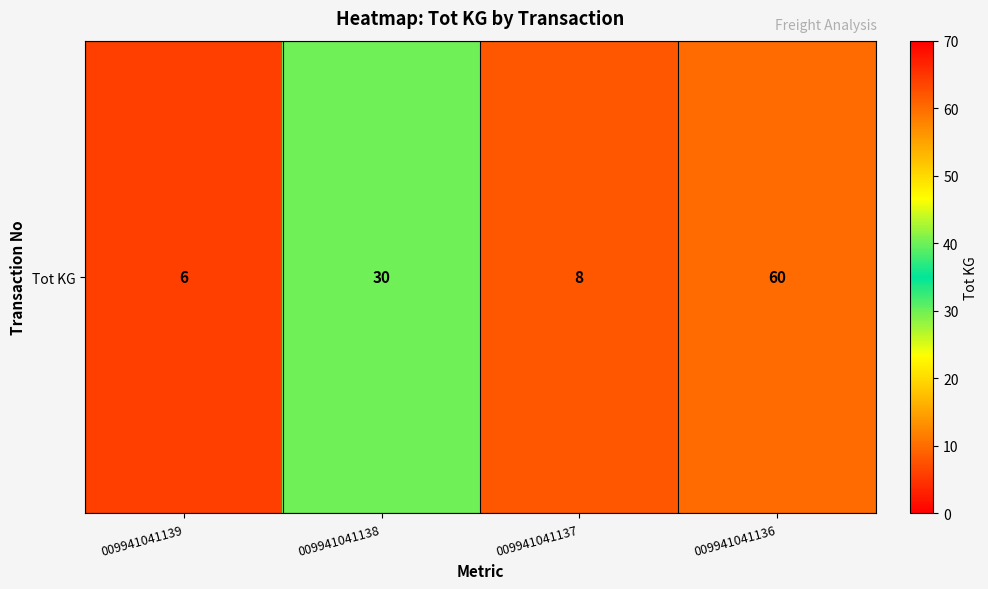

What is the change in value from 009941041139 to 009941041138?

+24